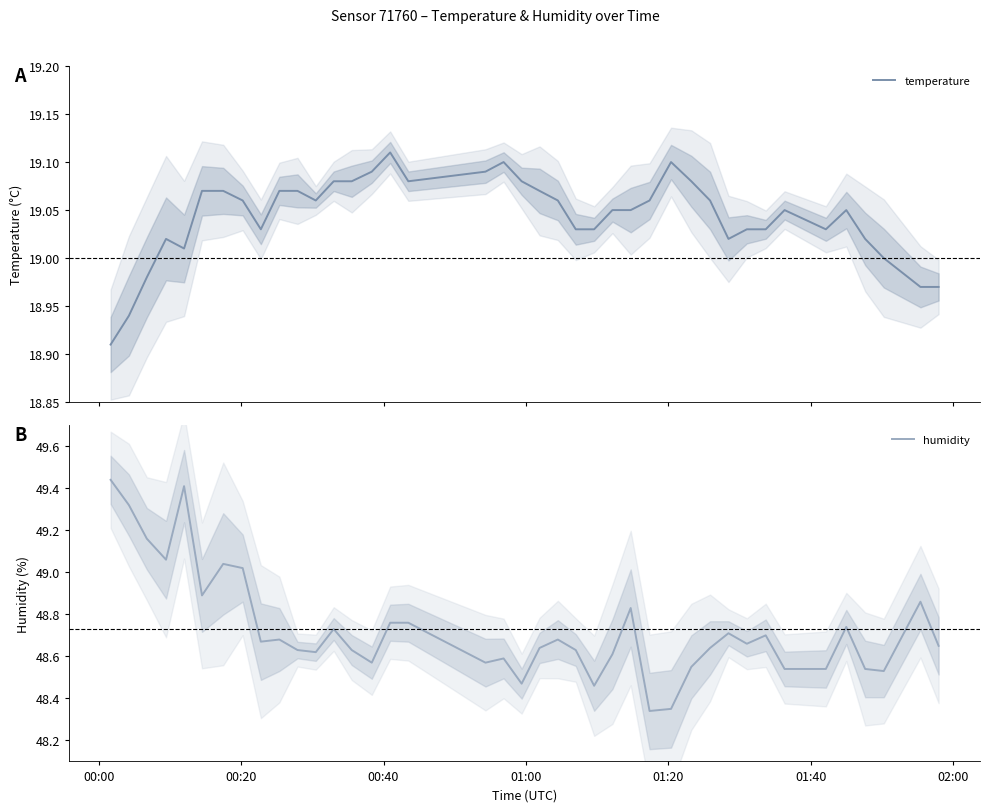

List the series in order of their peak value, highest first.

humidity, temperature